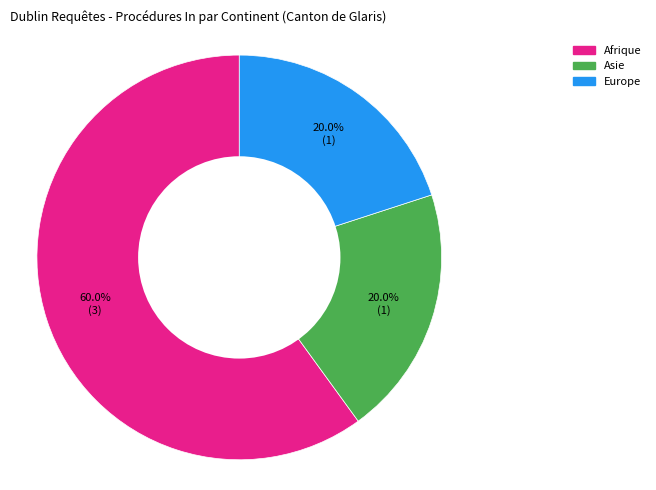

Does any single category account for the majority?

Yes